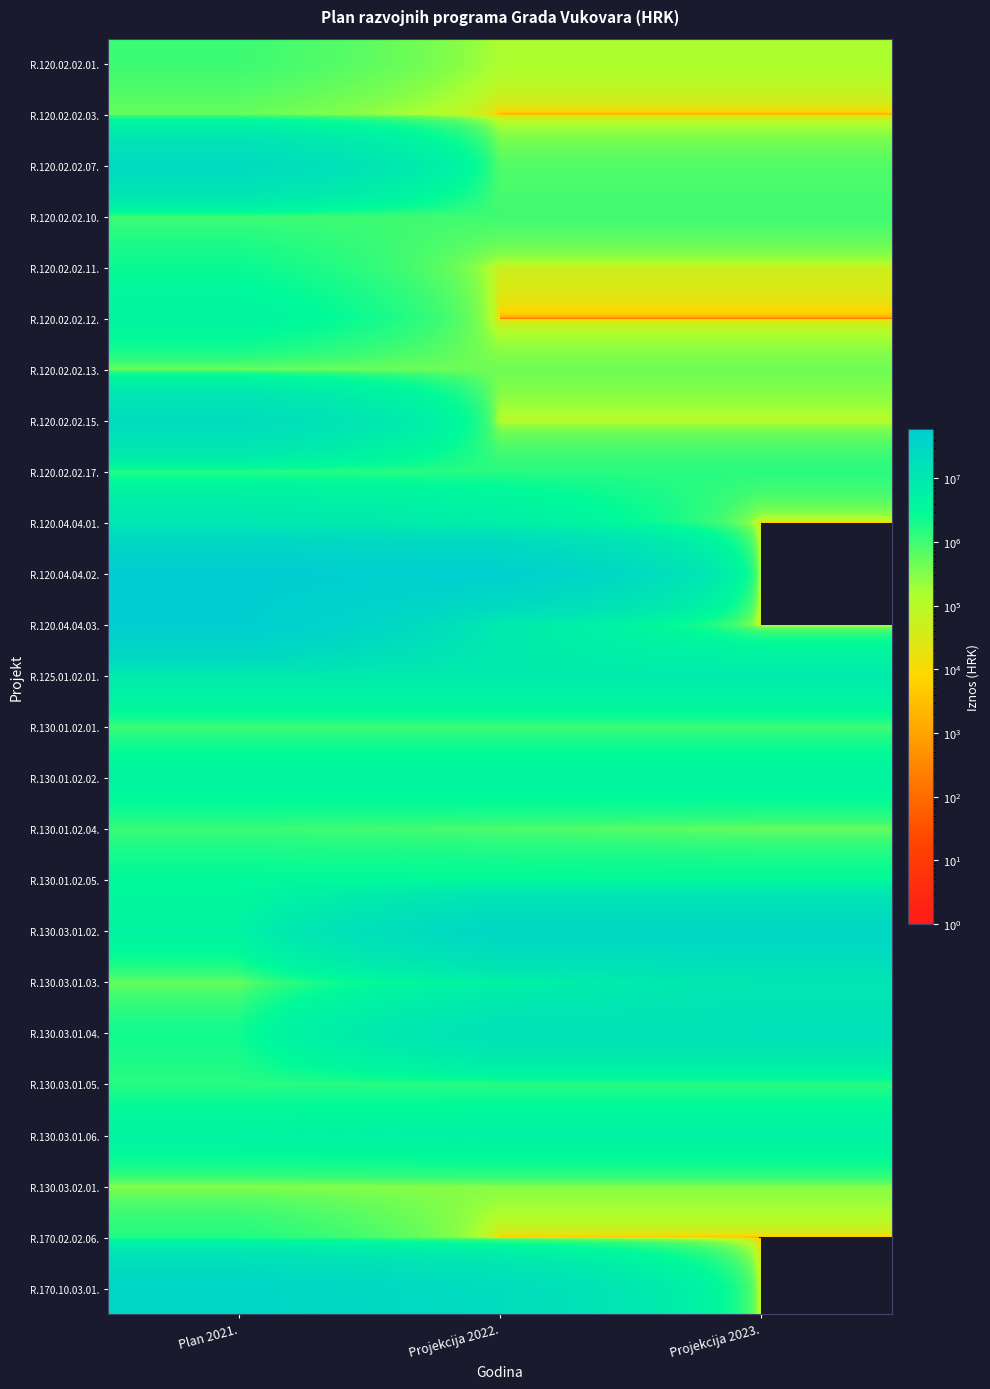

What is the spread (max minus min) of values at Projekcija 2023.?

30000000